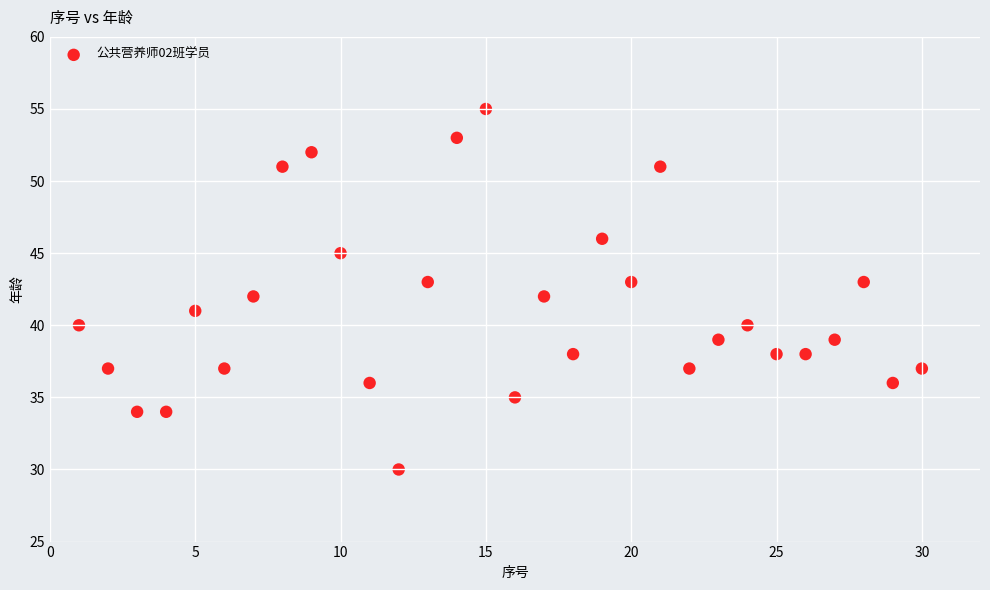

What is the range of X values (max minus min)?

29